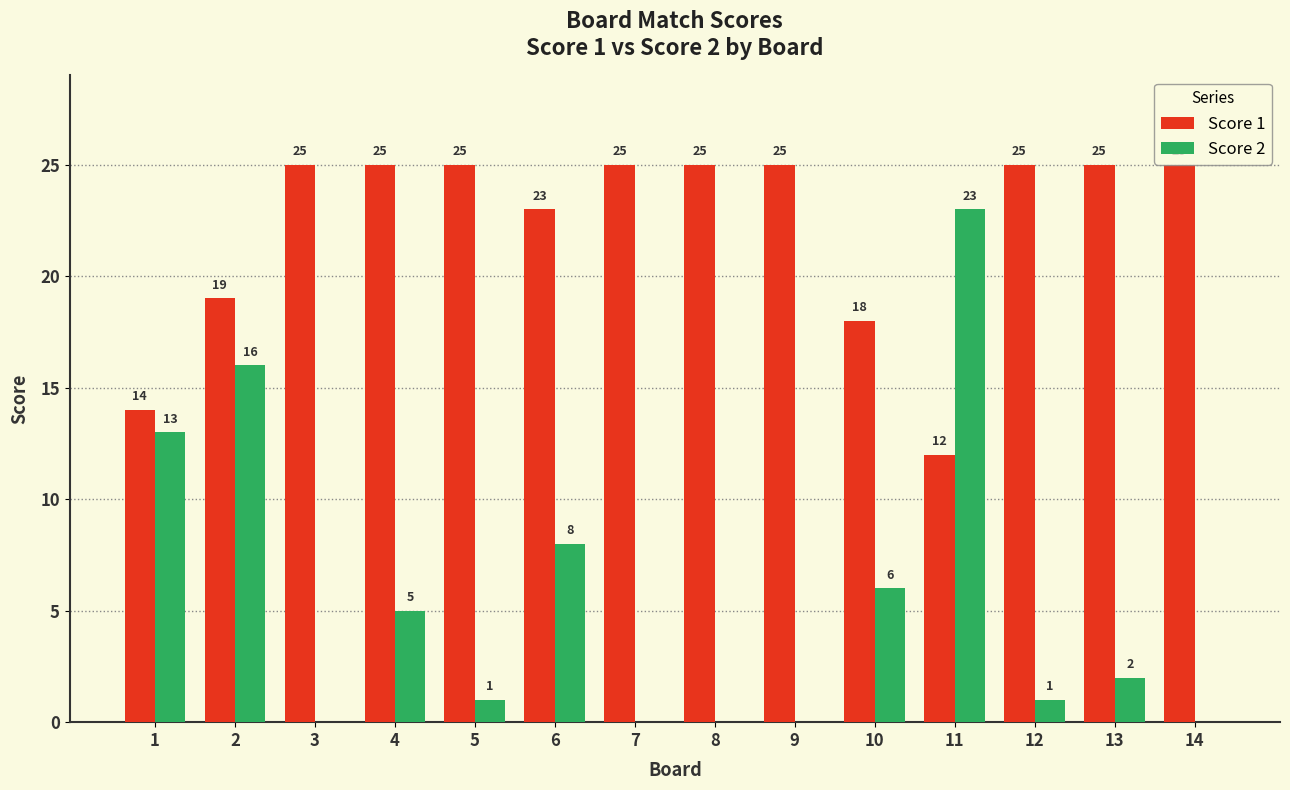

Which series changed the most between 6 and 13?

Score 2